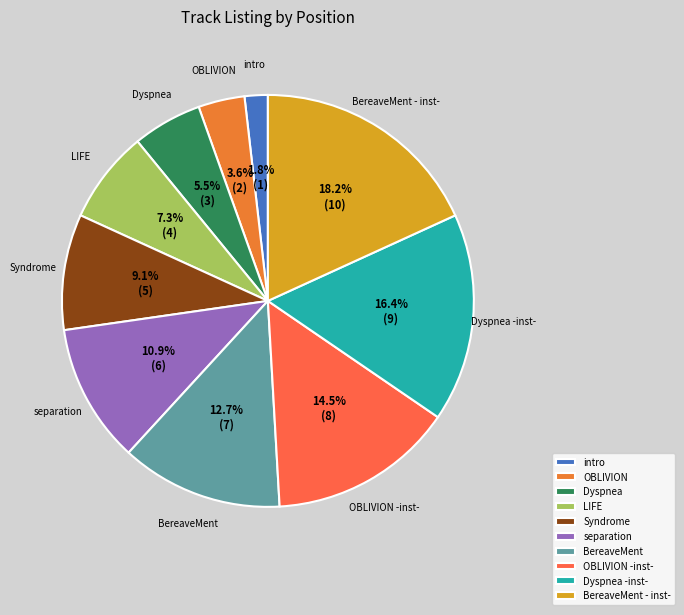

Does any single category account for the majority?

No